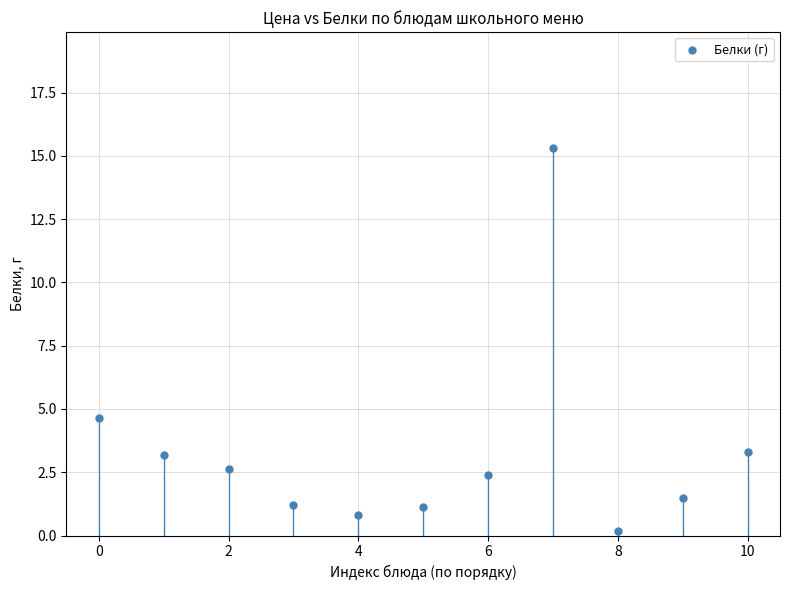

What Y value in the scatter plot is closest to 7?

4.7